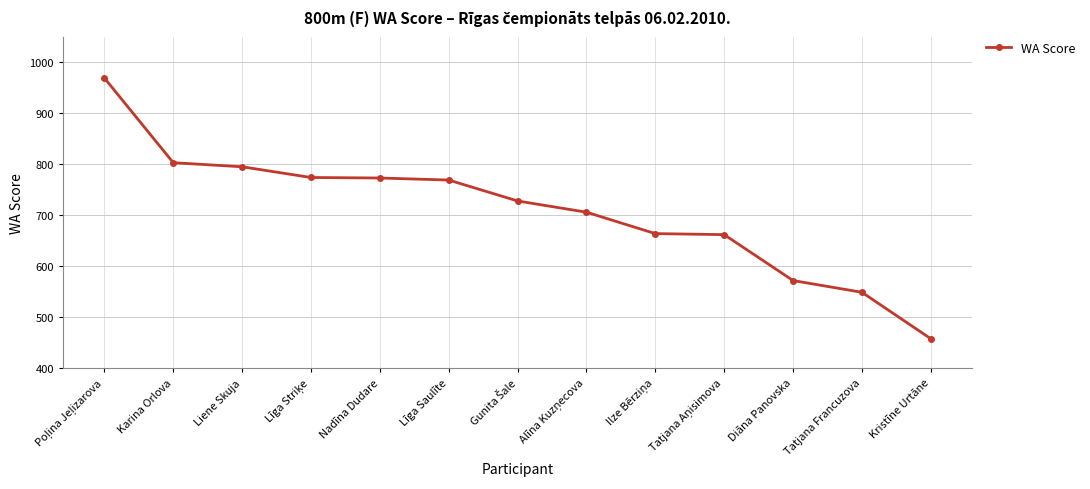

What is the value of the 7th point from the left?

728